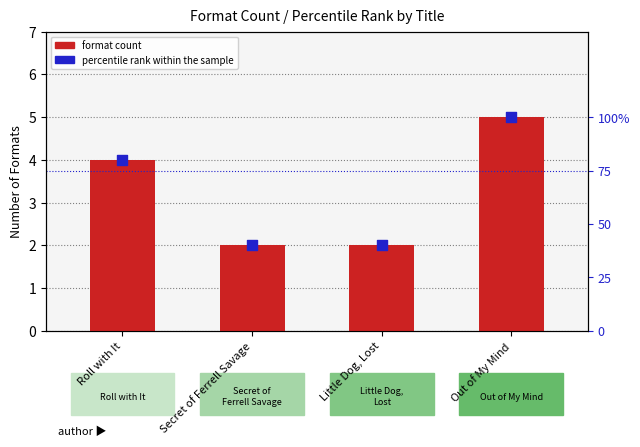

At how many categories does at least one series exceed 83?

1